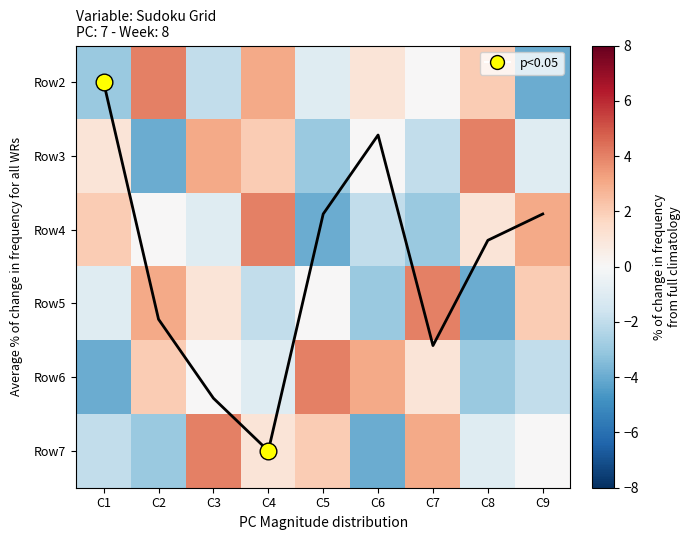

Which series has the largest range (max minus min)?

Row2